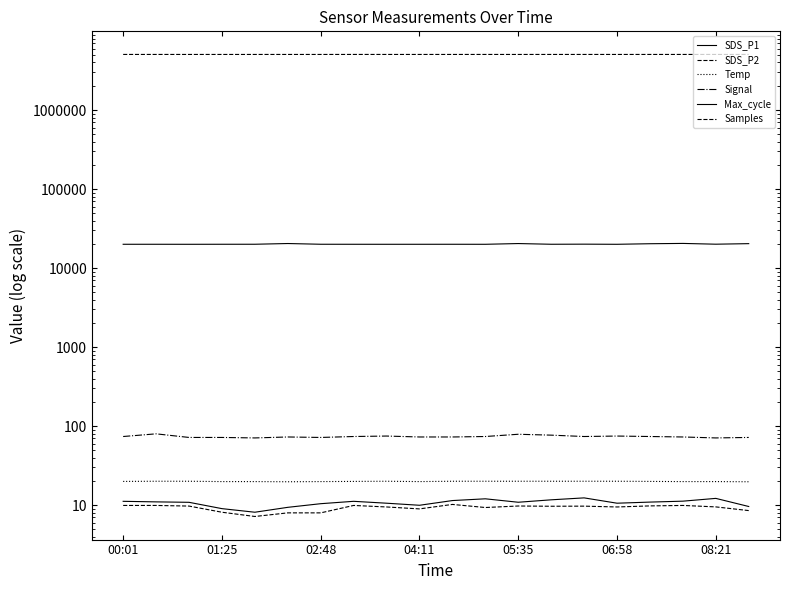

In SDS_P1, how many points are higher than both neighbors (excluding endpoints)?

4